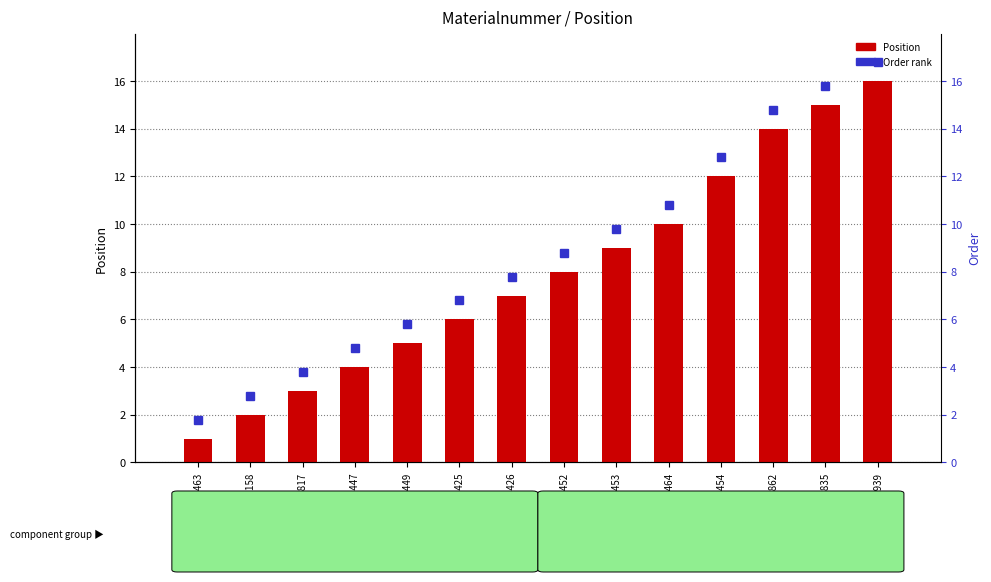

Rank the categories by value from highest to lowest.

M59939, M67835, M57862, M70454, 1222464, M70453, M70452, 20002426, 20002425, M70449, 20002447, 1220817, M81158, M70463